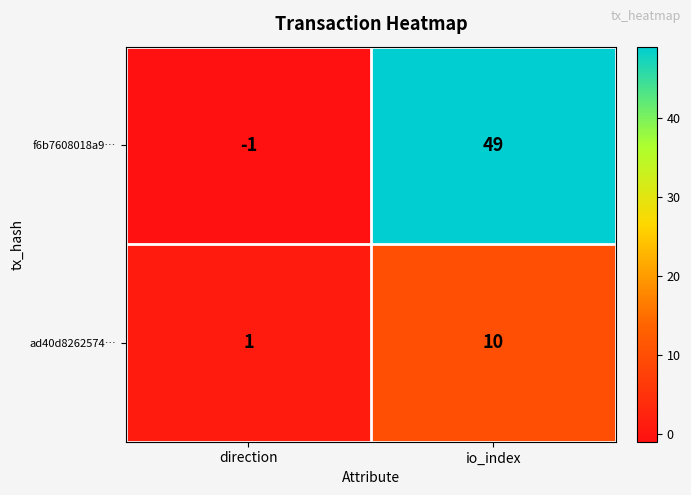

Between direction and io_index, which series saw the biggest shift?

f6b7608018a9…